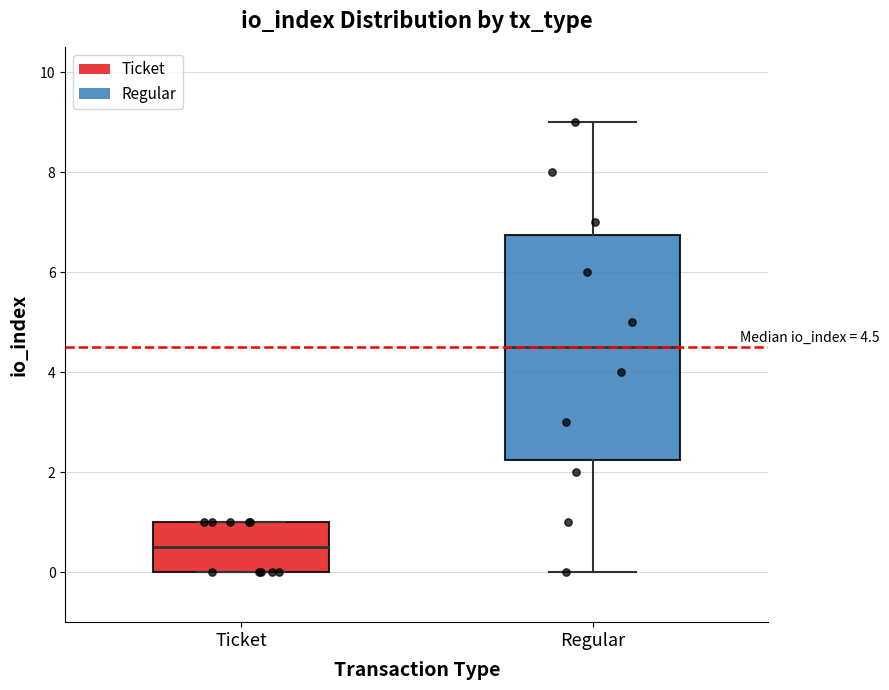

Which box is the tallest, from its lower edge to its upper edge?

Regular